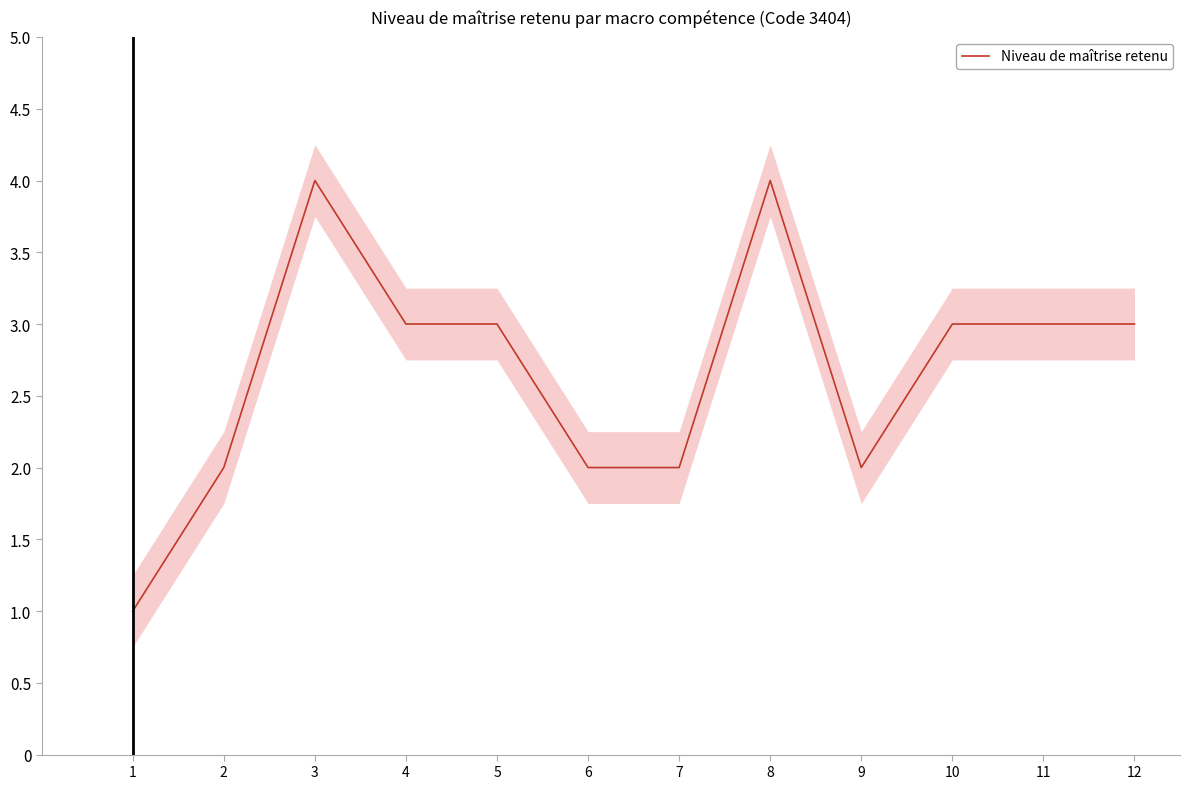

What is the value of the 1st point from the left?

1